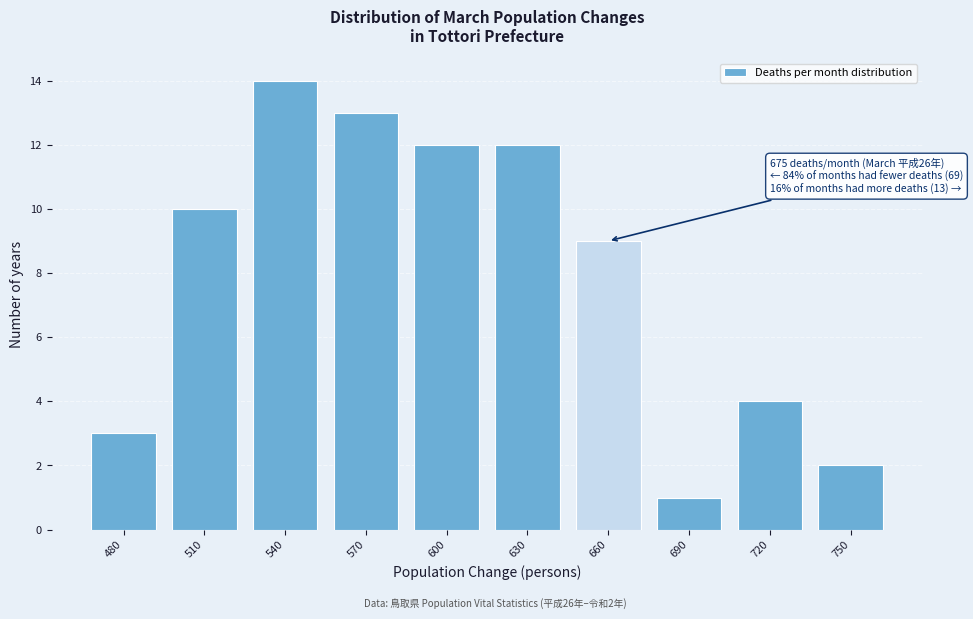

Reading left to right, extract all data points from this chart.

480=3	510=10	540=14	570=13	600=12	630=12	660=9	690=1	720=4	750=2